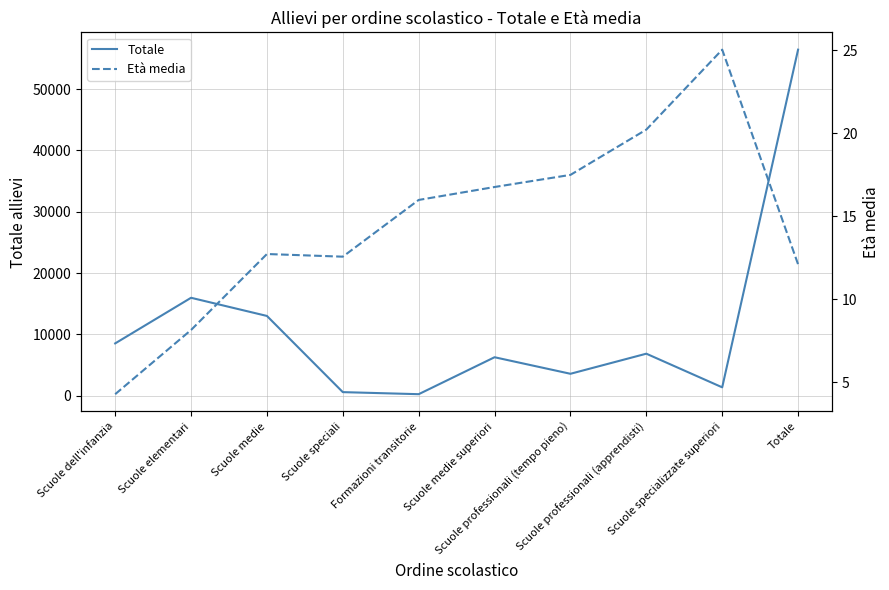

Between Scuole dell'infanzia and Scuole elementari, which series saw the biggest shift?

Totale